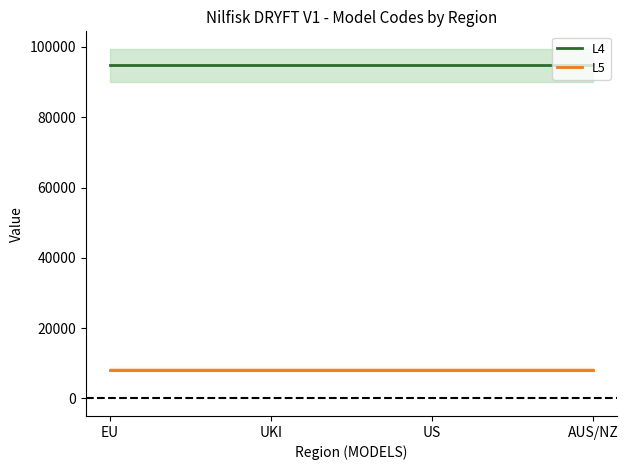

True or false: L5 has a value of 13409 at AUS/NZ.

False